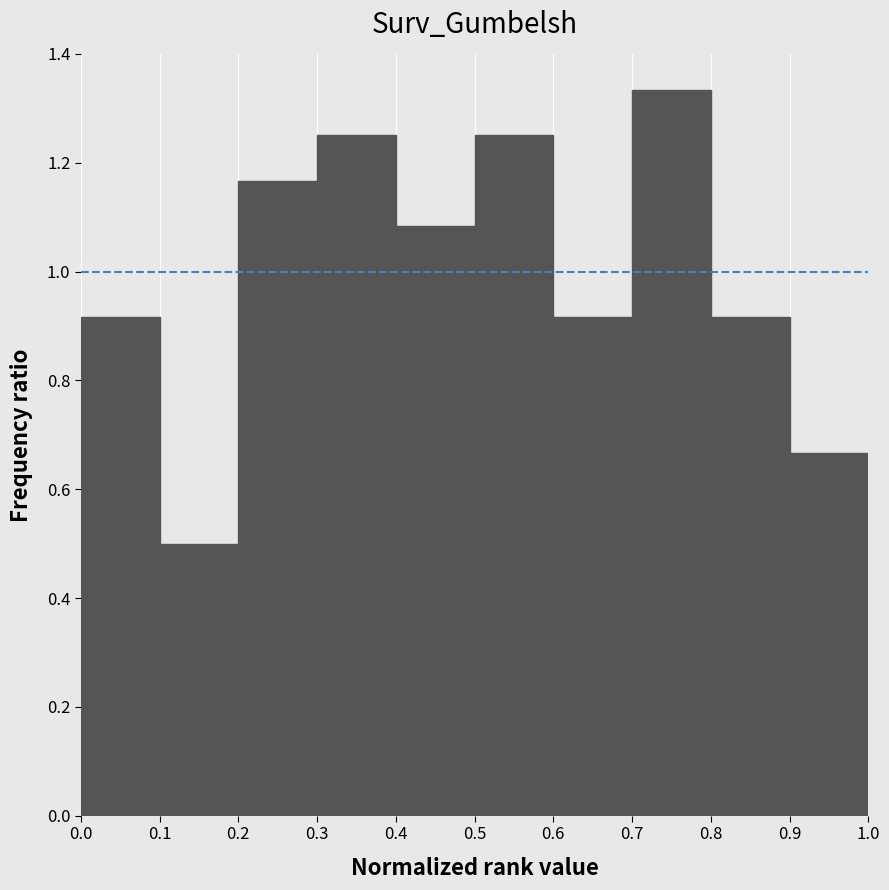

Over which range of the x-axis is the bar tallest?

0.7 to 0.8